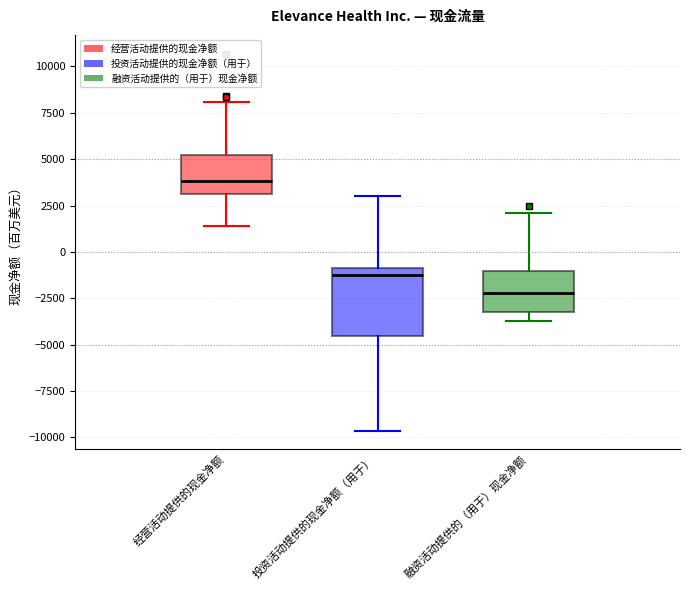

Where is the lower edge of the box for 融资活动提供的（用于）现金净额 on the y-axis? The values are not printed on the chart, so give them approximately, as read against the axis.

-3500